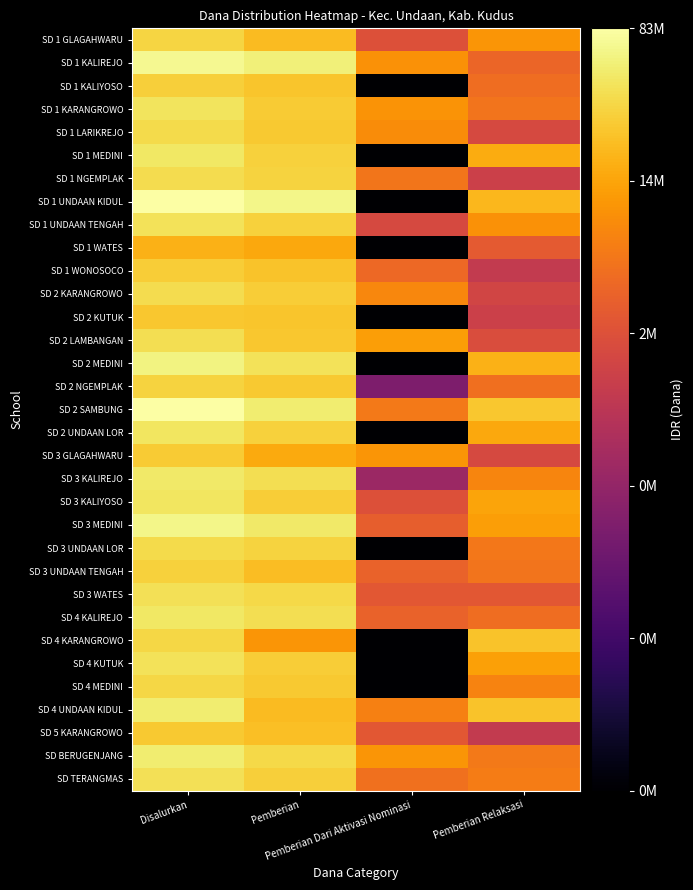

Reading right to left, what are all the values shown in this chart?

SD 1 GLAGAHWARU: Pemberian Relaksasi=7.0	Pemberian Dari Aktivasi Nominasi=6.4	Pemberian=7.3	Disalurkan=7.5
SD 1 KALIREJO: Pemberian Relaksasi=6.6	Pemberian Dari Aktivasi Nominasi=7.0	Pemberian=7.7	Disalurkan=7.8
SD 1 KALIYOSO: Pemberian Relaksasi=6.7	Pemberian Dari Aktivasi Nominasi=4.0	Pemberian=7.4	Disalurkan=7.5
SD 1 KARANGROWO: Pemberian Relaksasi=6.7	Pemberian Dari Aktivasi Nominasi=7.0	Pemberian=7.4	Disalurkan=7.6
SD 1 LARIKREJO: Pemberian Relaksasi=6.3	Pemberian Dari Aktivasi Nominasi=6.9	Pemberian=7.4	Disalurkan=7.6
SD 1 MEDINI: Pemberian Relaksasi=7.2	Pemberian Dari Aktivasi Nominasi=4.0	Pemberian=7.5	Disalurkan=7.7
SD 1 NGEMPLAK: Pemberian Relaksasi=6.1	Pemberian Dari Aktivasi Nominasi=6.7	Pemberian=7.5	Disalurkan=7.6
SD 1 UNDAAN KIDUL: Pemberian Relaksasi=7.3	Pemberian Dari Aktivasi Nominasi=4.0	Pemberian=7.8	Disalurkan=7.9
SD 1 UNDAAN TENGAH: Pemberian Relaksasi=7.0	Pemberian Dari Aktivasi Nominasi=6.3	Pemberian=7.5	Disalurkan=7.6
SD 1 WATES: Pemberian Relaksasi=6.5	Pemberian Dari Aktivasi Nominasi=4.0	Pemberian=7.2	Disalurkan=7.2
SD 1 WONOSOCO: Pemberian Relaksasi=6.1	Pemberian Dari Aktivasi Nominasi=6.6	Pemberian=7.4	Disalurkan=7.5
SD 2 KARANGROWO: Pemberian Relaksasi=6.2	Pemberian Dari Aktivasi Nominasi=6.9	Pemberian=7.5	Disalurkan=7.6
SD 2 KUTUK: Pemberian Relaksasi=6.1	Pemberian Dari Aktivasi Nominasi=4.0	Pemberian=7.4	Disalurkan=7.4
SD 2 LAMBANGAN: Pemberian Relaksasi=6.3	Pemberian Dari Aktivasi Nominasi=7.1	Pemberian=7.4	Disalurkan=7.6
SD 2 MEDINI: Pemberian Relaksasi=7.2	Pemberian Dari Aktivasi Nominasi=4.0	Pemberian=7.6	Disalurkan=7.8
SD 2 NGEMPLAK: Pemberian Relaksasi=6.7	Pemberian Dari Aktivasi Nominasi=5.4	Pemberian=7.4	Disalurkan=7.5
SD 2 SAMBUNG: Pemberian Relaksasi=7.4	Pemberian Dari Aktivasi Nominasi=6.8	Pemberian=7.7	Disalurkan=7.9
SD 2 UNDAAN LOR: Pemberian Relaksasi=7.2	Pemberian Dari Aktivasi Nominasi=4.0	Pemberian=7.5	Disalurkan=7.7
SD 3 GLAGAHWARU: Pemberian Relaksasi=6.3	Pemberian Dari Aktivasi Nominasi=7.0	Pemberian=7.2	Disalurkan=7.4
SD 3 KALIREJO: Pemberian Relaksasi=6.9	Pemberian Dari Aktivasi Nominasi=5.7	Pemberian=7.6	Disalurkan=7.7
SD 3 KALIYOSO: Pemberian Relaksasi=7.1	Pemberian Dari Aktivasi Nominasi=6.4	Pemberian=7.5	Disalurkan=7.6
SD 3 MEDINI: Pemberian Relaksasi=7.1	Pemberian Dari Aktivasi Nominasi=6.5	Pemberian=7.7	Disalurkan=7.8
SD 3 UNDAAN LOR: Pemberian Relaksasi=6.8	Pemberian Dari Aktivasi Nominasi=4.0	Pemberian=7.5	Disalurkan=7.6
SD 3 UNDAAN TENGAH: Pemberian Relaksasi=6.7	Pemberian Dari Aktivasi Nominasi=6.6	Pemberian=7.3	Disalurkan=7.5
SD 3 WATES: Pemberian Relaksasi=6.4	Pemberian Dari Aktivasi Nominasi=6.4	Pemberian=7.6	Disalurkan=7.6
SD 4 KALIREJO: Pemberian Relaksasi=6.7	Pemberian Dari Aktivasi Nominasi=6.6	Pemberian=7.6	Disalurkan=7.7
SD 4 KARANGROWO: Pemberian Relaksasi=7.4	Pemberian Dari Aktivasi Nominasi=4.0	Pemberian=7.0	Disalurkan=7.5
SD 4 KUTUK: Pemberian Relaksasi=7.1	Pemberian Dari Aktivasi Nominasi=4.0	Pemberian=7.5	Disalurkan=7.6
SD 4 MEDINI: Pemberian Relaksasi=6.9	Pemberian Dari Aktivasi Nominasi=4.0	Pemberian=7.4	Disalurkan=7.5
SD 4 UNDAAN KIDUL: Pemberian Relaksasi=7.4	Pemberian Dari Aktivasi Nominasi=6.8	Pemberian=7.3	Disalurkan=7.7
SD 5 KARANGROWO: Pemberian Relaksasi=6.1	Pemberian Dari Aktivasi Nominasi=6.4	Pemberian=7.3	Disalurkan=7.4
SD BERUGENJANG: Pemberian Relaksasi=6.8	Pemberian Dari Aktivasi Nominasi=7.0	Pemberian=7.6	Disalurkan=7.7
SD TERANGMAS: Pemberian Relaksasi=6.8	Pemberian Dari Aktivasi Nominasi=6.7	Pemberian=7.5	Disalurkan=7.6